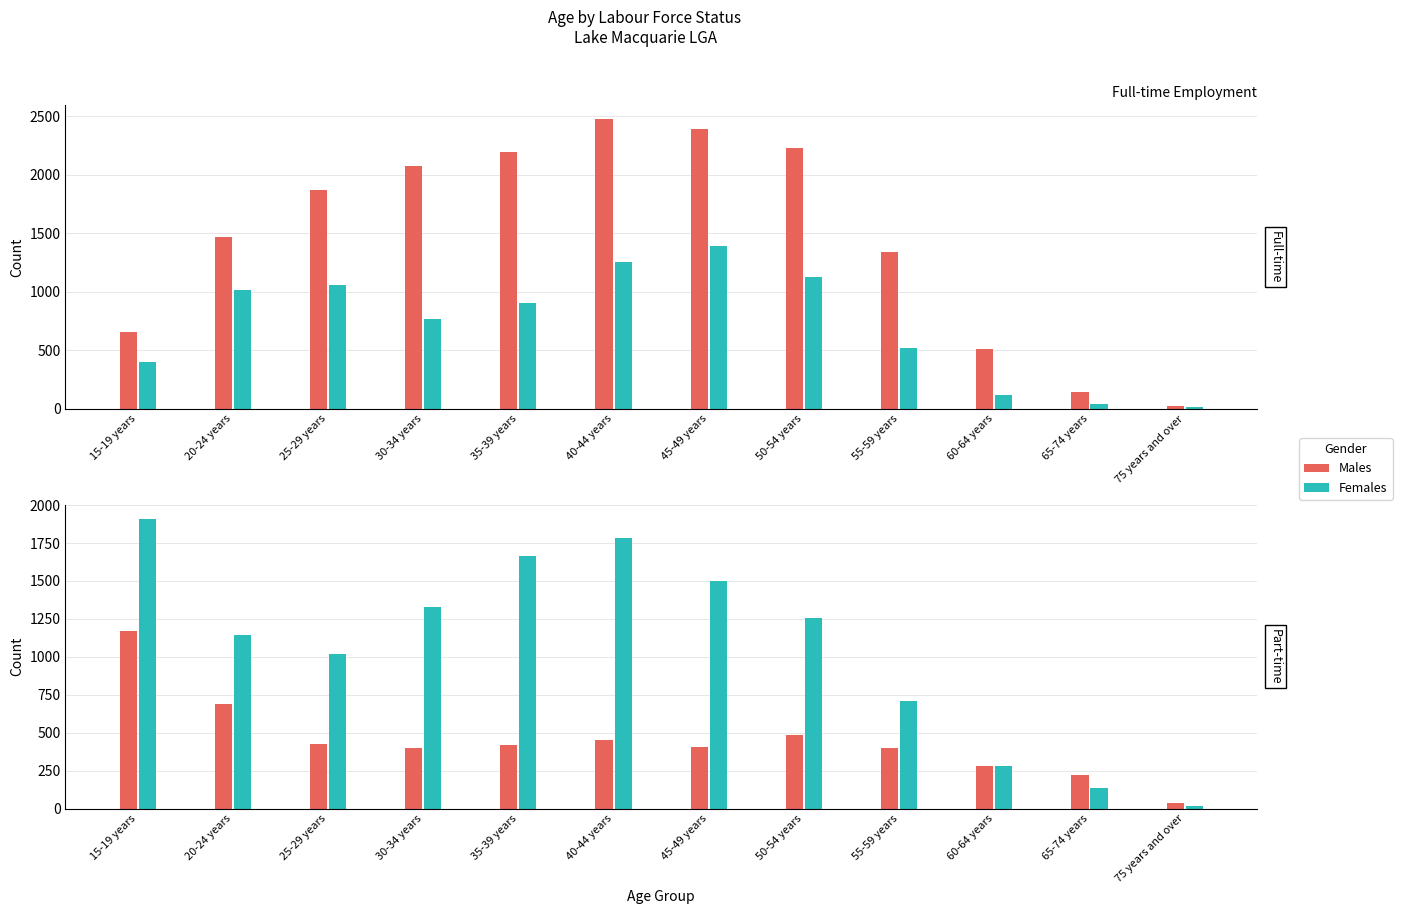

True or false: Full-time Females has a value of 349 at 30-34 years.

False